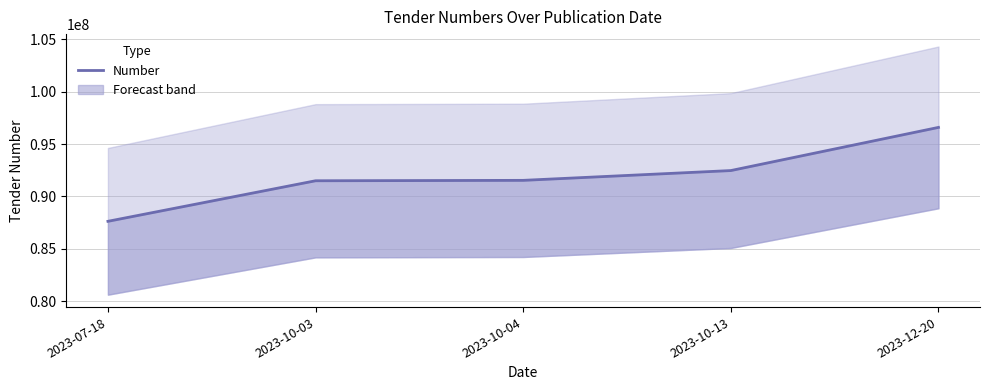

Is it true that the value at 2023-10-04 is 91537536?

True